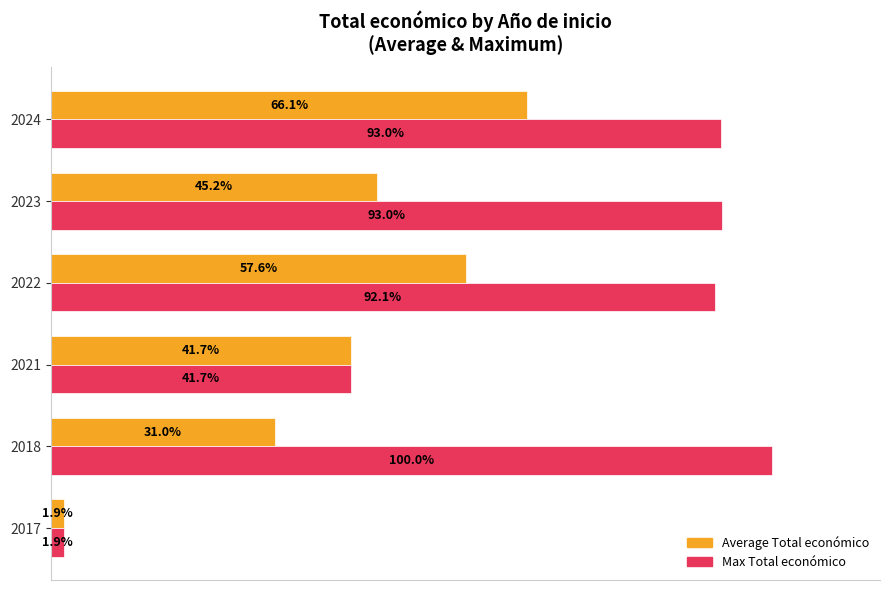

Is the value of Average Total económico at 2021 greater than the value of Max Total económico at 2023?

No